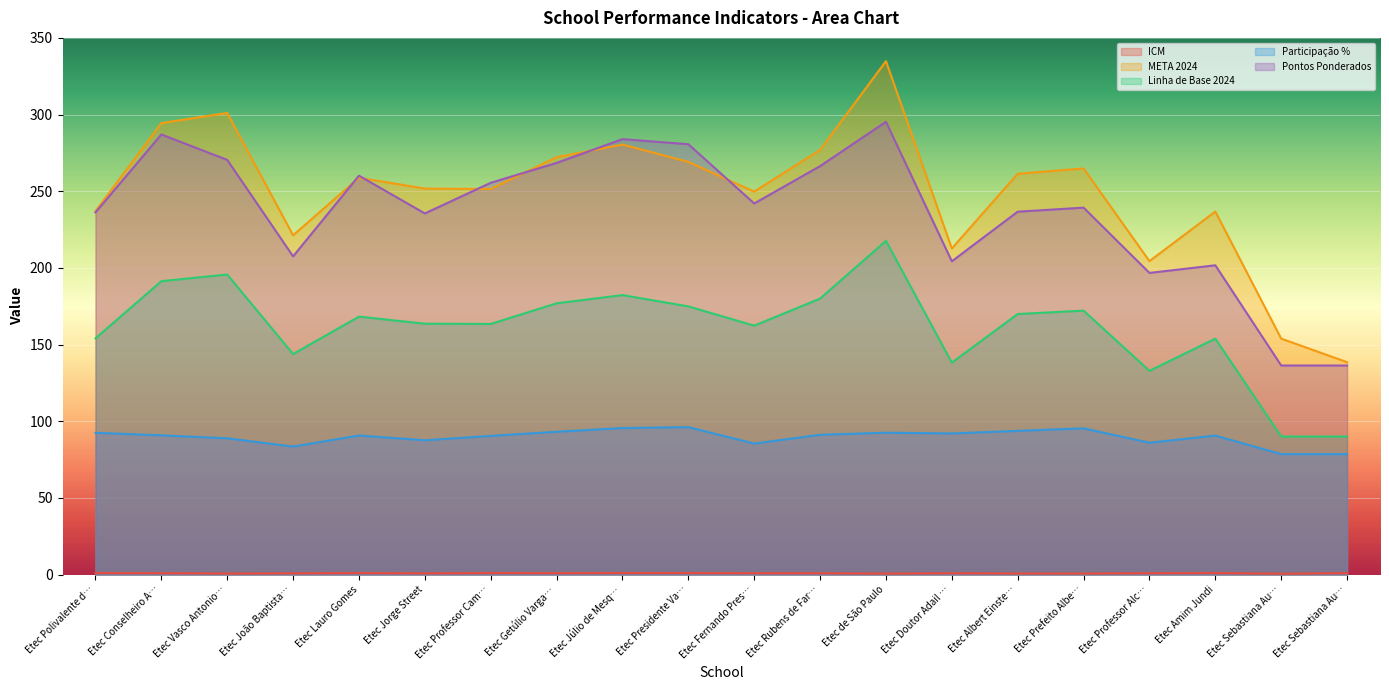

Is it true that ICM equals 1.0 at Etec Prefeito Albe…?

False